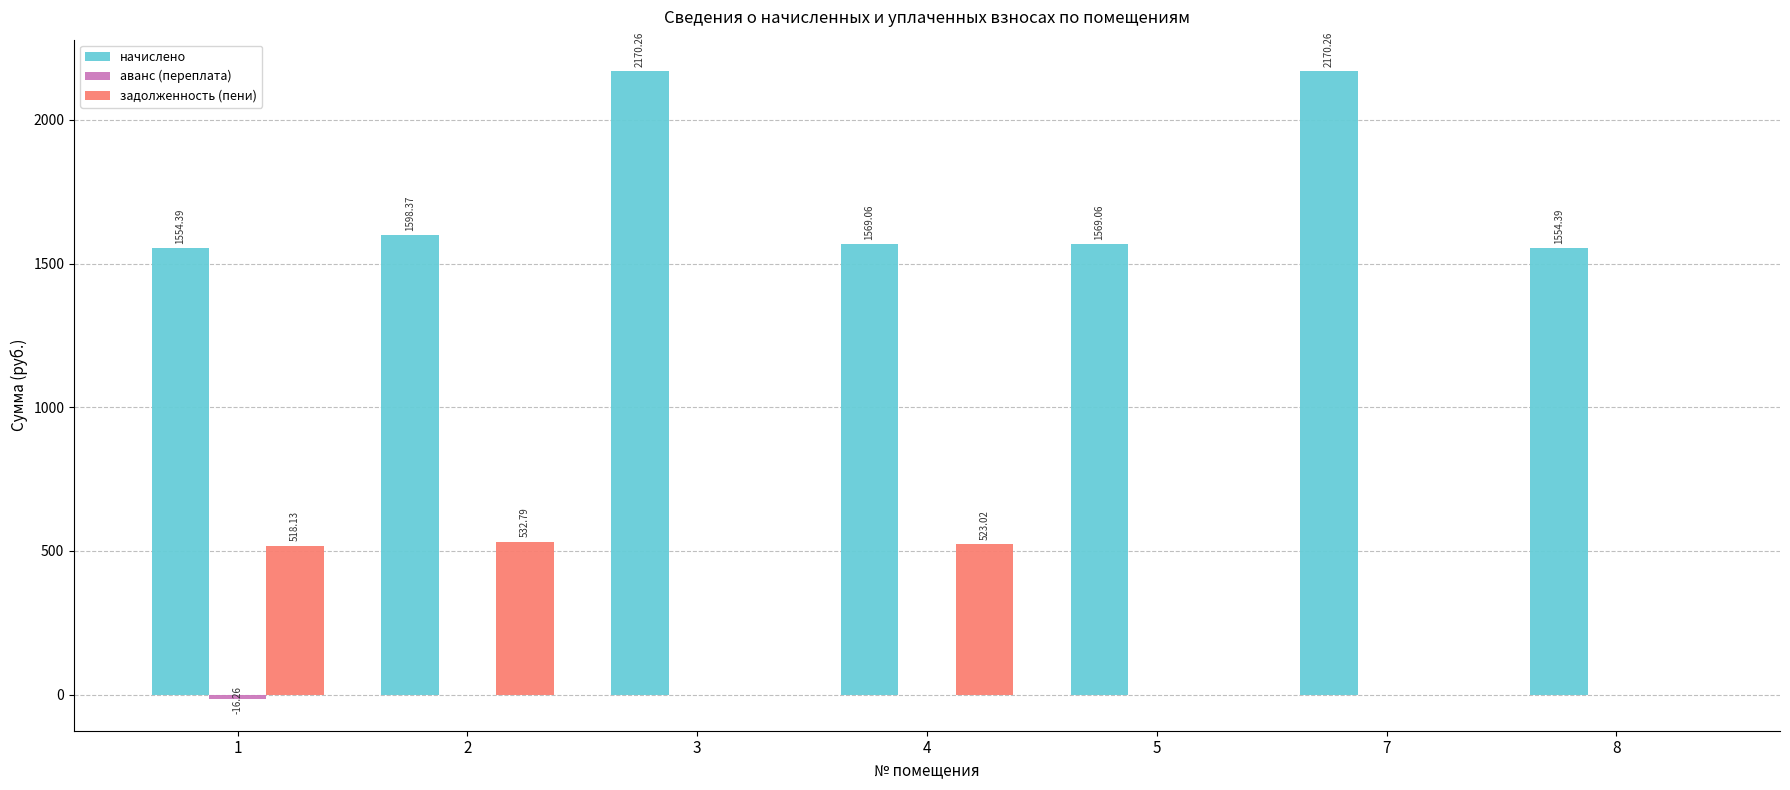

Is the value of начислено at 8 greater than the value of задолженность (пени) at 4?

Yes